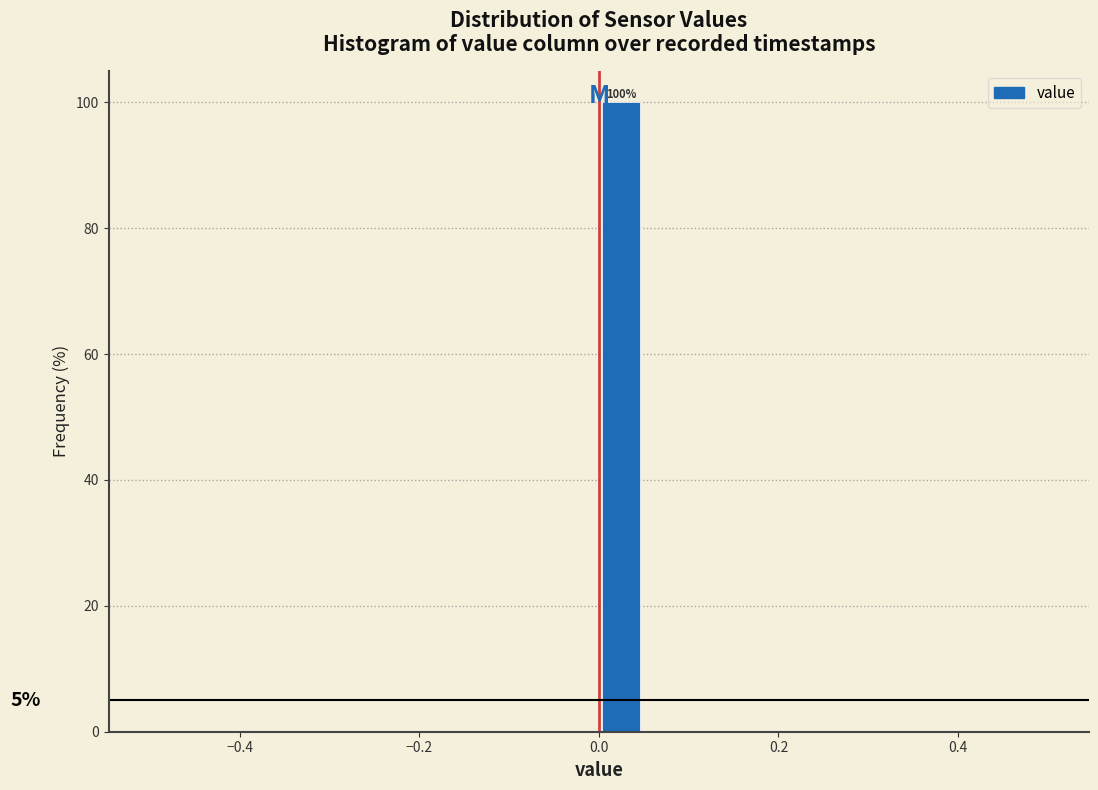

Around what value on the x-axis is the tallest bar? Give the approximate position of its centre, as read against the axis.

0.02